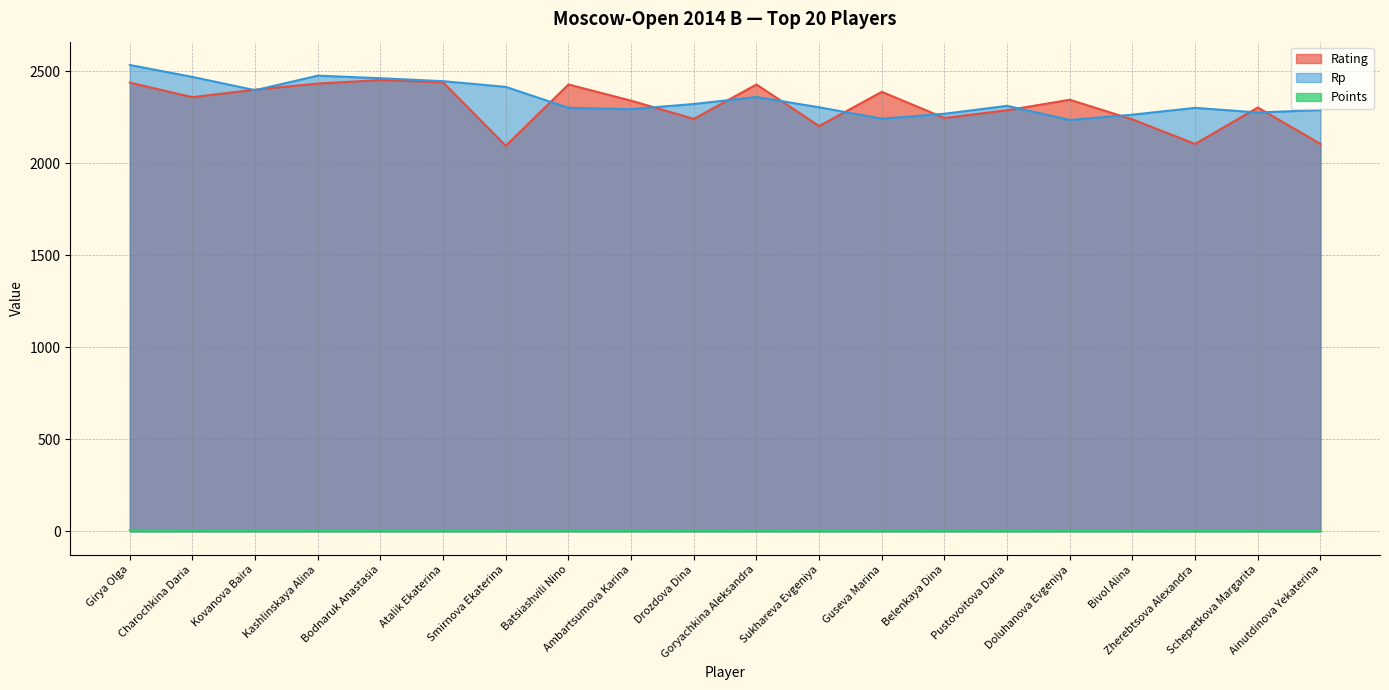

Reading right to left, list all the values displayed in this chart.

Rating: Ainutdinova Yekaterina=2105.0	Schepetkova Margarita=2303.0	Zherebtsova Alexandra=2105.0	Bivol Alina=2238.0	Doluhanova Evgeniya=2345.0	Pustovoitova Daria=2288.0	Belenkaya Dina=2246.0	Guseva Marina=2388.0	Sukhareva Evgeniya=2202.0	Goryachkina Aleksandra=2428.0	Drozdova Dina=2241.0	Ambartsumova Karina=2340.0	Batsiashvili Nino=2428.0	Smirnova Ekaterina=2095.0	Atalik Ekaterina=2439.0	Bodnaruk Anastasia=2452.0	Kashlinskaya Alina=2433.0	Kovanova Baira=2400.0	Charochkina Daria=2359.0	Girya Olga=2438.0
Rp: Ainutdinova Yekaterina=2289.0	Schepetkova Margarita=2276.0	Zherebtsova Alexandra=2301.0	Bivol Alina=2264.0	Doluhanova Evgeniya=2235.0	Pustovoitova Daria=2312.0	Belenkaya Dina=2269.0	Guseva Marina=2242.0	Sukhareva Evgeniya=2304.0	Goryachkina Aleksandra=2360.0	Drozdova Dina=2322.0	Ambartsumova Karina=2294.0	Batsiashvili Nino=2301.0	Smirnova Ekaterina=2415.0	Atalik Ekaterina=2446.0	Bodnaruk Anastasia=2462.0	Kashlinskaya Alina=2476.0	Kovanova Baira=2397.0	Charochkina Daria=2469.0	Girya Olga=2534.0
Points: Ainutdinova Yekaterina=6.0	Schepetkova Margarita=6.0	Zherebtsova Alexandra=6.0	Bivol Alina=6.0	Doluhanova Evgeniya=6.0	Pustovoitova Daria=6.0	Belenkaya Dina=6.5	Guseva Marina=6.5	Sukhareva Evgeniya=6.5	Goryachkina Aleksandra=6.5	Drozdova Dina=6.5	Ambartsumova Karina=6.5	Batsiashvili Nino=7.0	Smirnova Ekaterina=7.0	Atalik Ekaterina=7.0	Bodnaruk Anastasia=7.0	Kashlinskaya Alina=7.0	Kovanova Baira=7.0	Charochkina Daria=7.0	Girya Olga=7.5